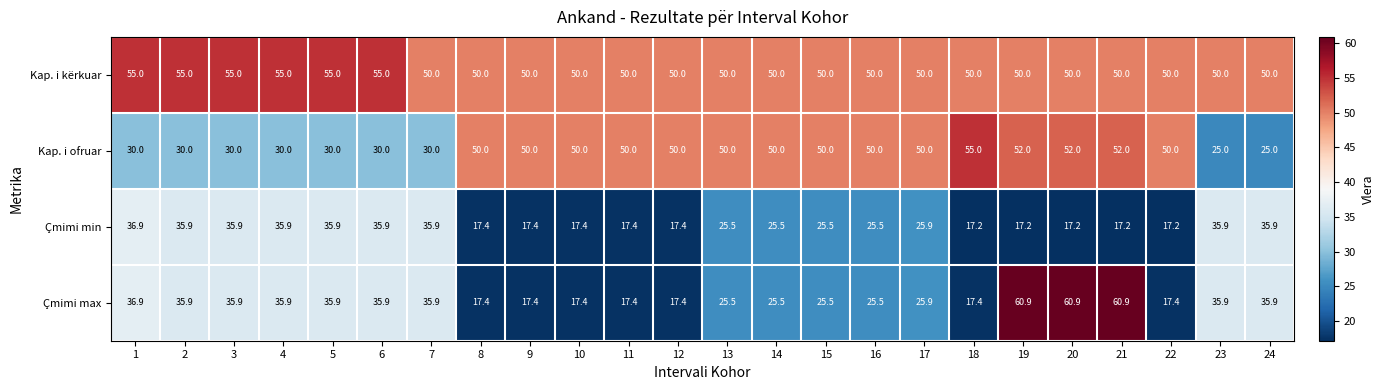

Which series has the largest range (max minus min)?

Çmimi max